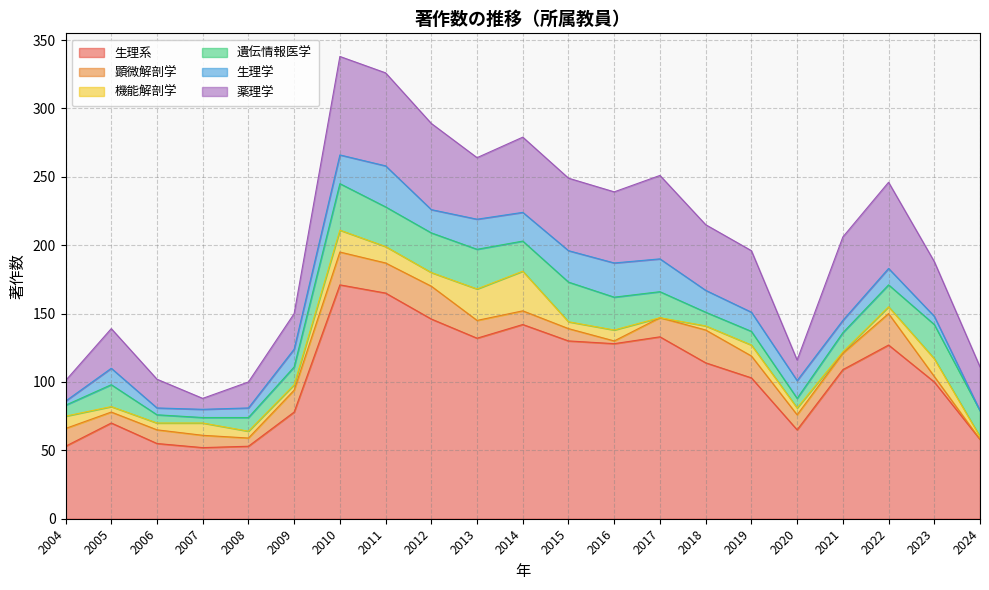

Which series has the largest total across all categories?

生理系